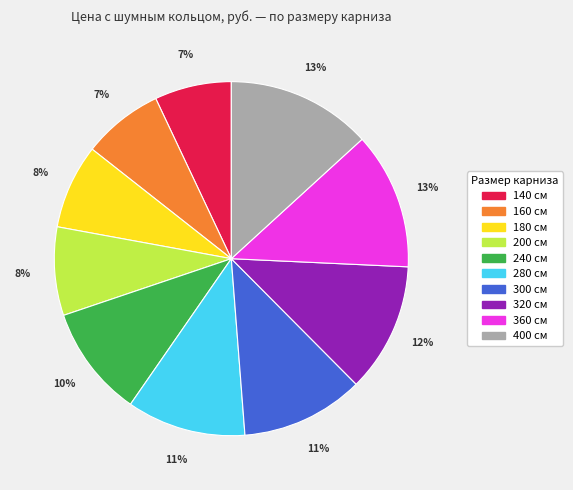

Between 400 см and 280 см, which is larger?

400 см